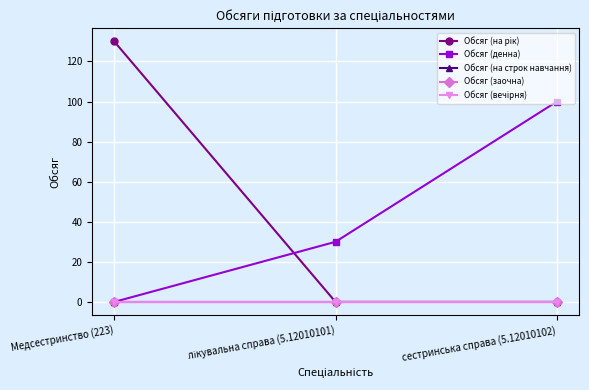

Does the chart have visible grid lines?

Yes